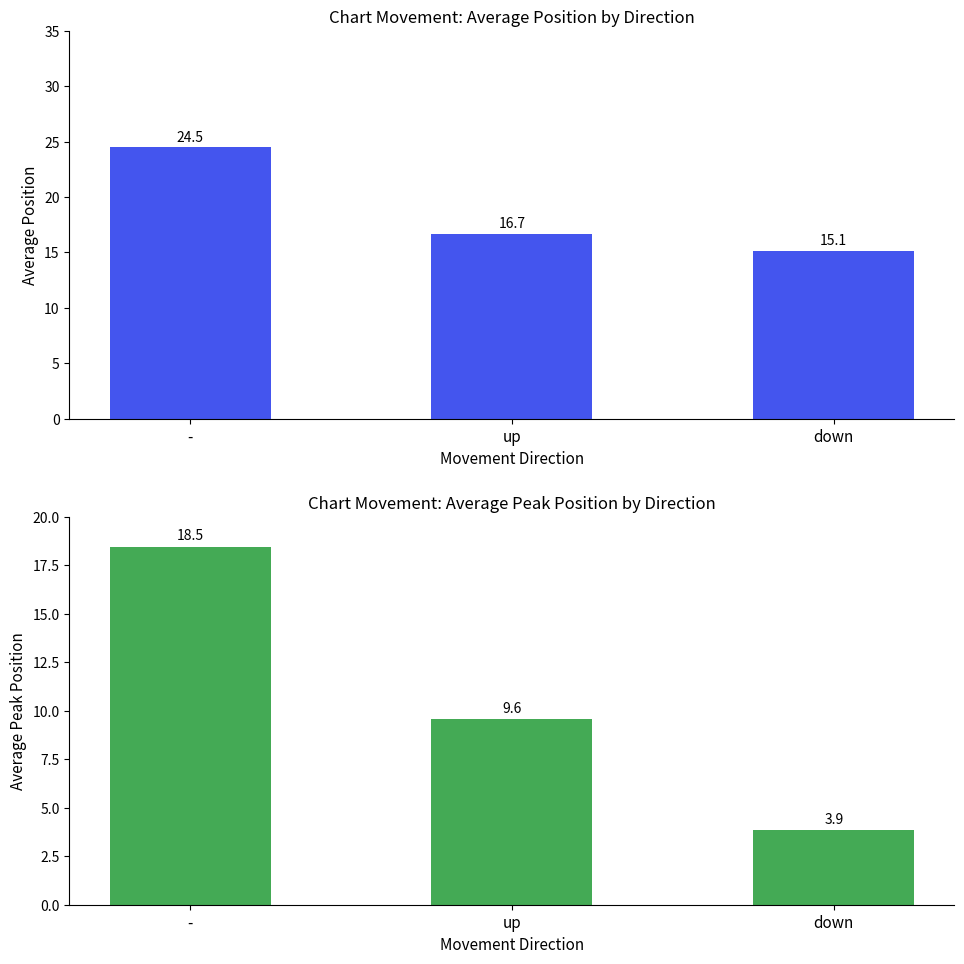

What is the difference between the maximum and minimum values in the Average Position series?

9.3